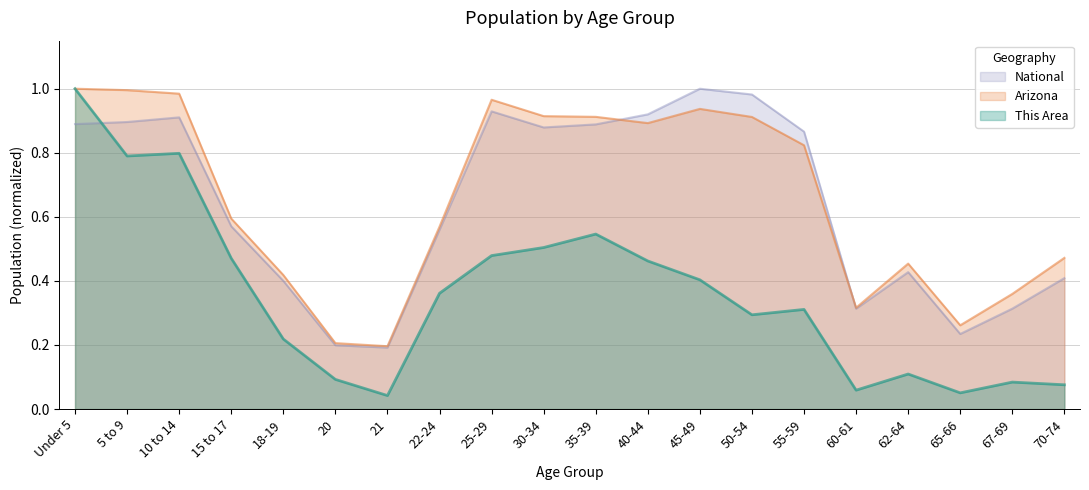

What is the difference between the second highest and minimum values in the This Area series?

0.8